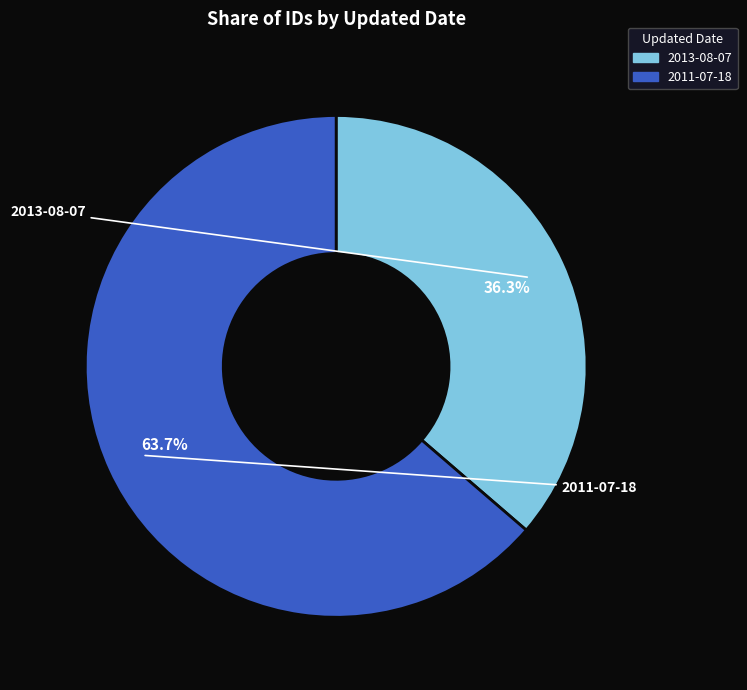

To the nearest percent, what percentage of the pie is 2011-07-18?

64%